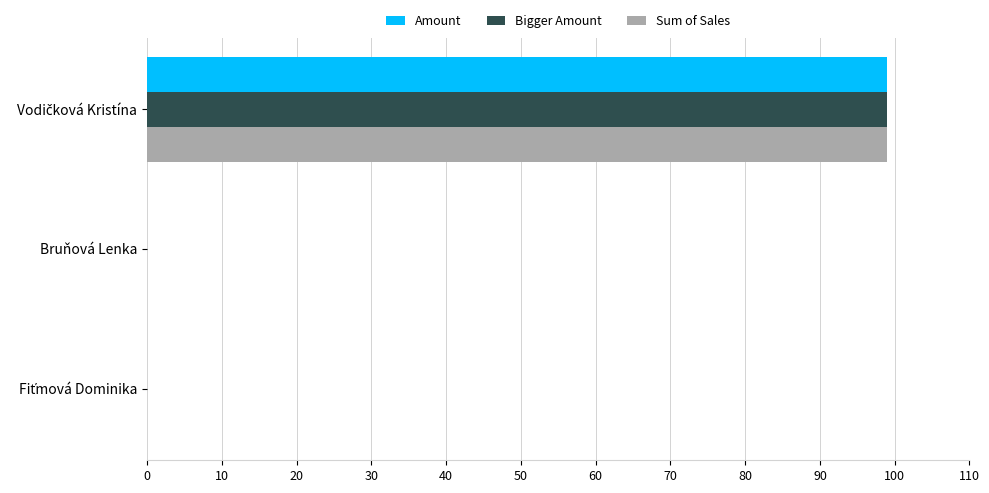

The Amount series shows -34 at Bruňová Lenka. True or false?

False